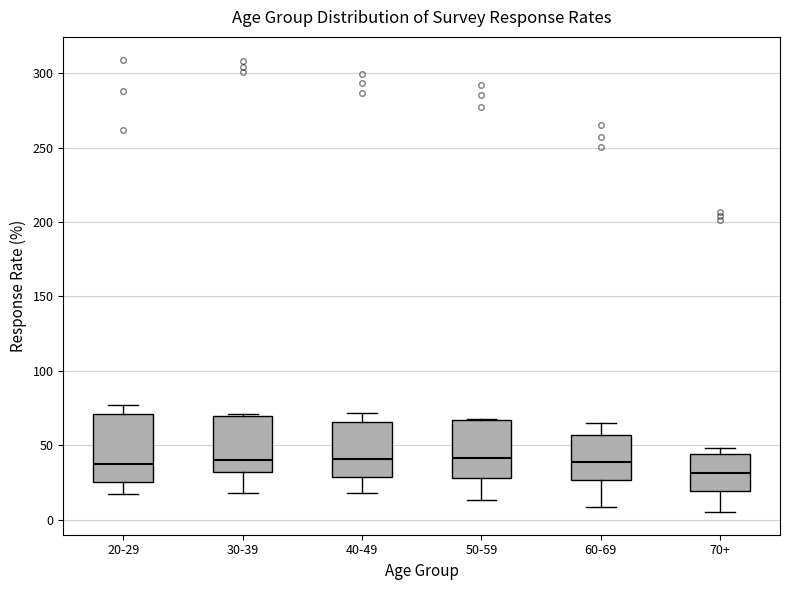

Where does the lower whisker of the box for 20-29 end on the y-axis? The values are not printed on the chart, so give them approximately, as read against the axis.

15